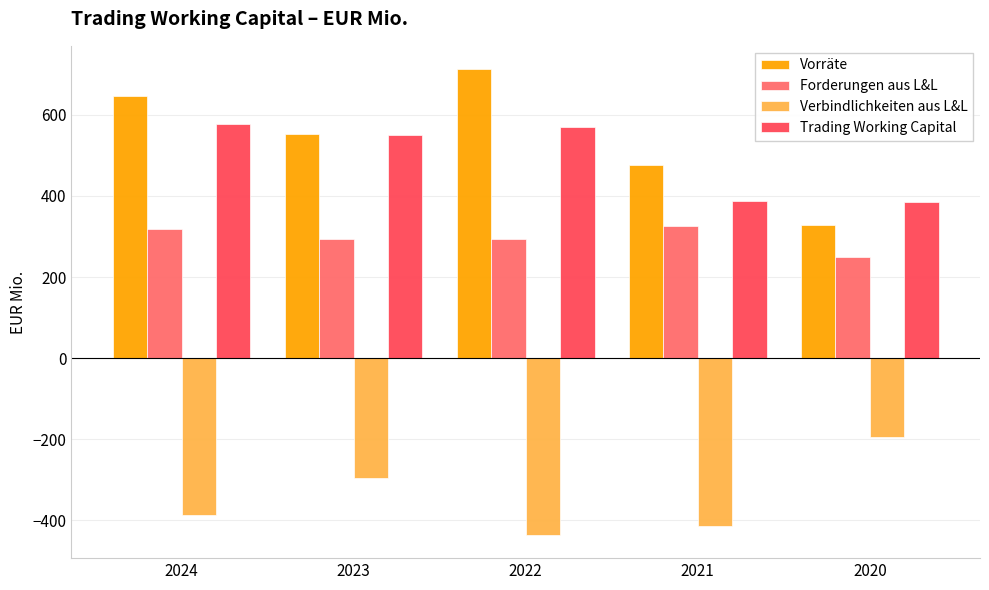

What is the minimum value for Verbindlichkeiten aus L&L?

-435.4